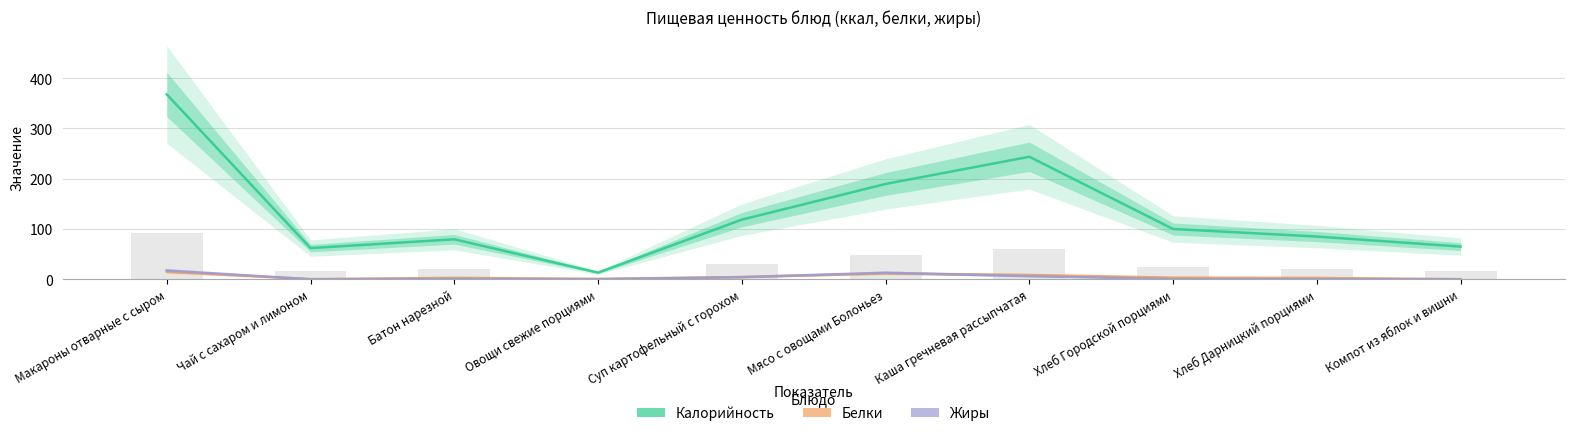

Between Хлеб Городской порциями and Хлеб Дарницкий порциями, which series saw the biggest shift?

Калорийность